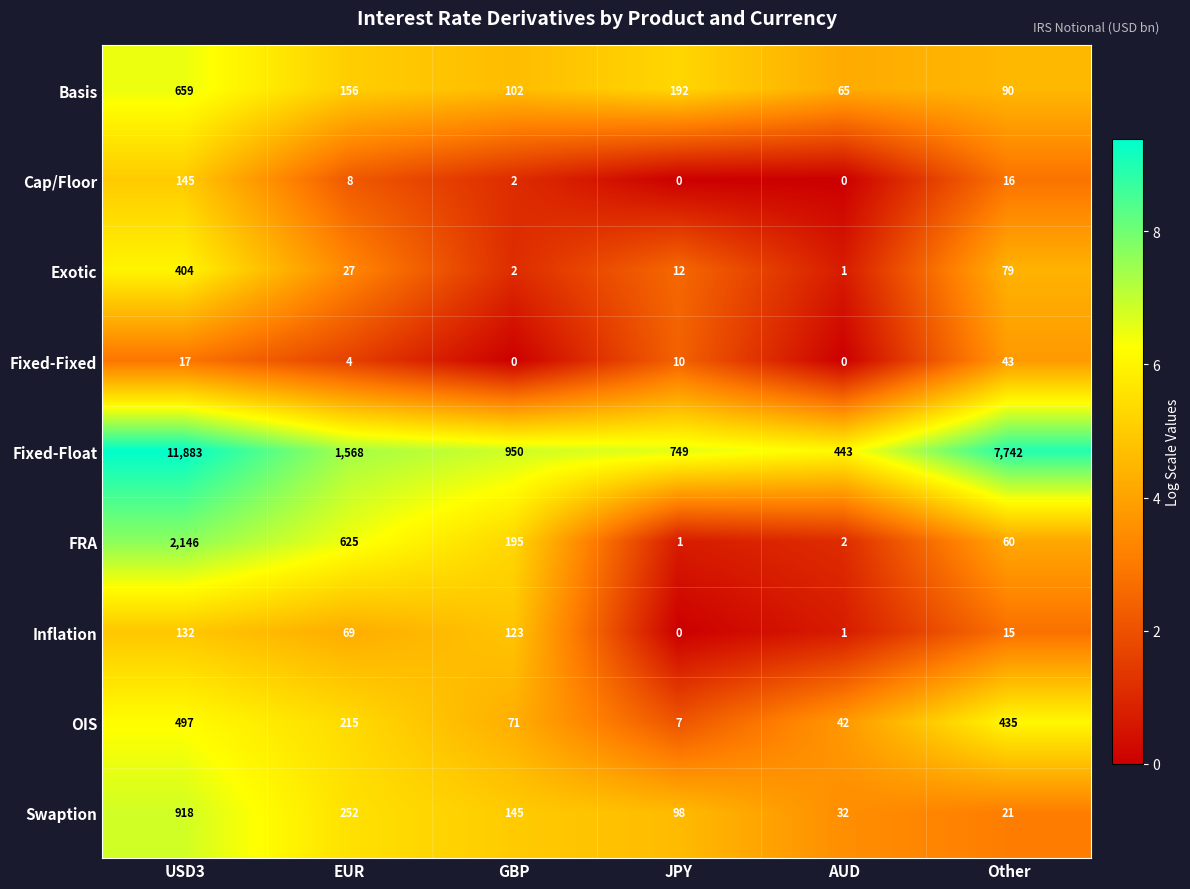

Is it true that FRA equals 1455 at USD3?

False